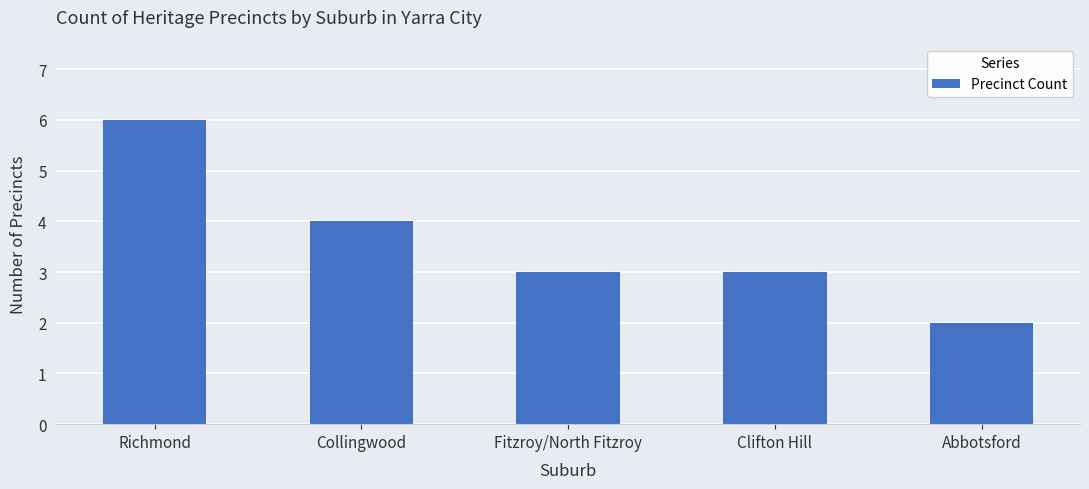

How many data points does each series have?

5